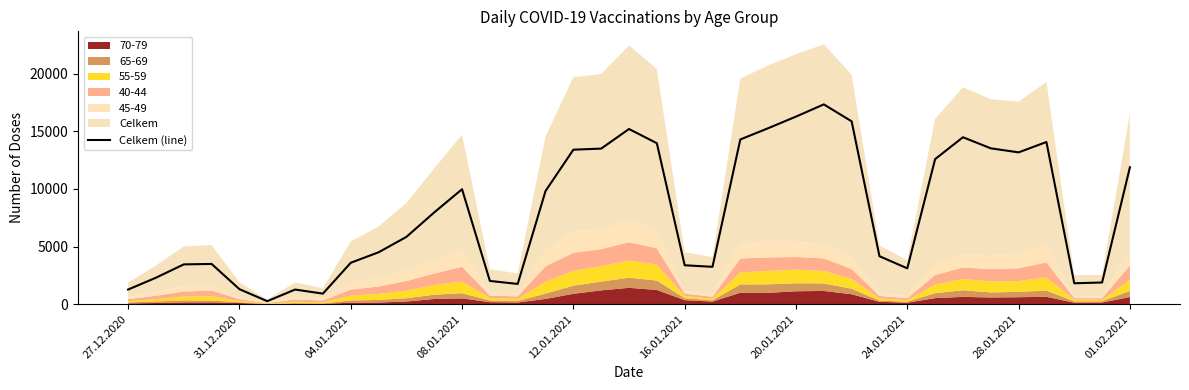

Between 20.01.2021 and 11, which is larger?

11